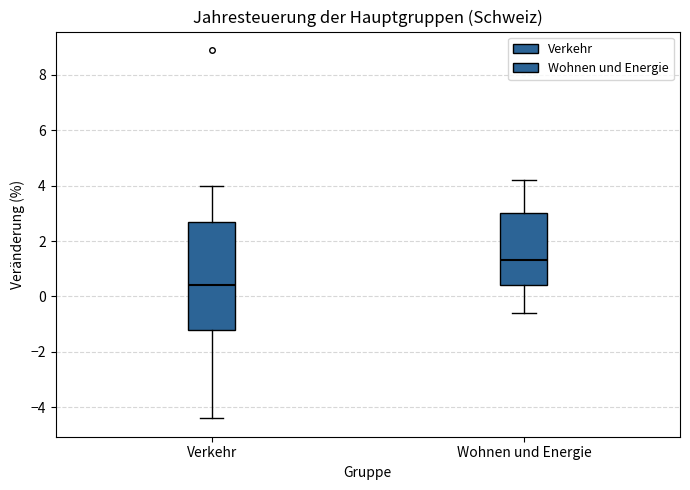

Comparing the boxes themselves (not the whiskers), which one is the tallest?

Verkehr